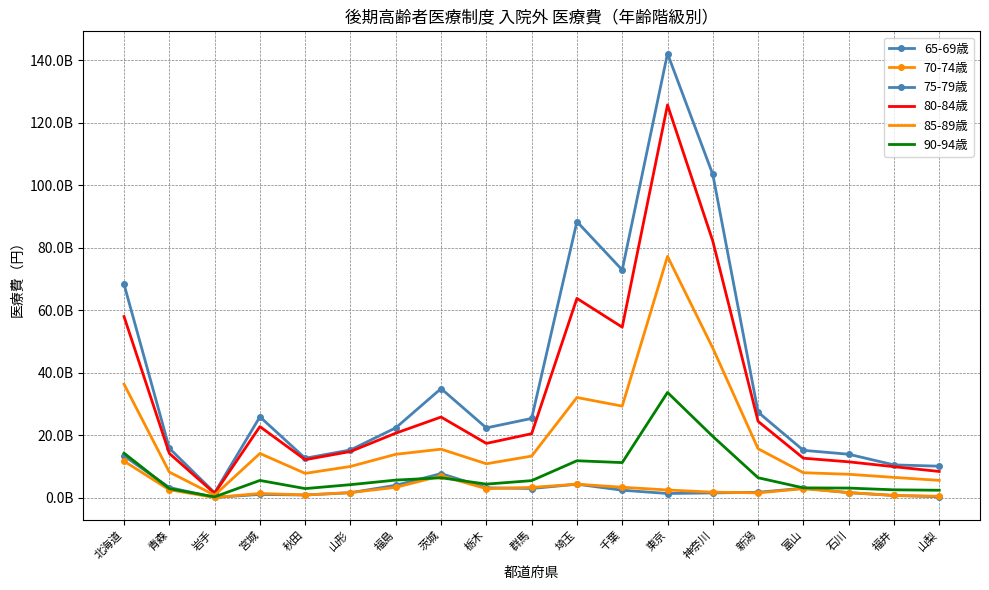

What position from the left is 富山?

16